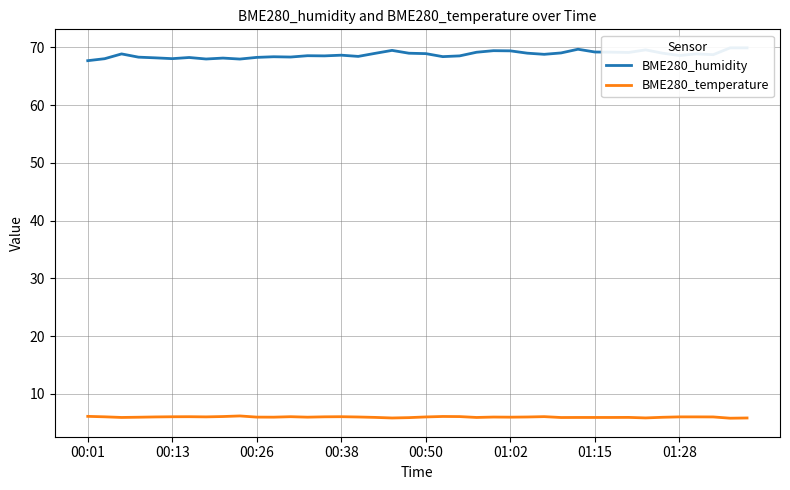

Is the value of BME280_humidity at 13 greater than the value of BME280_temperature at 38?

Yes